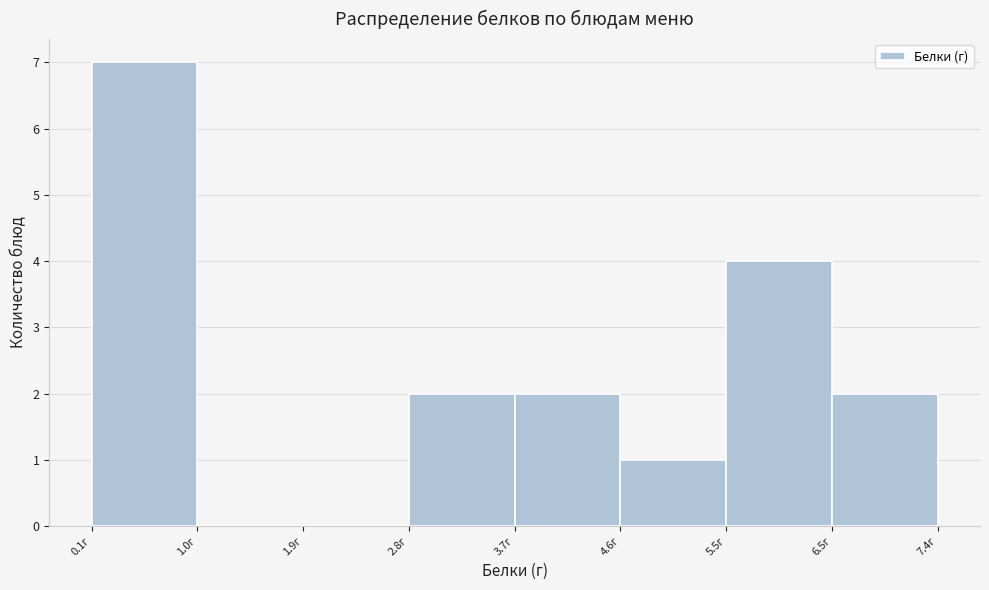

Reading left to right, list every bar in this chart as the range it spans on the x-axis followed by its height. Neither the bar edges nor the heights are printed on the chart, so give them approximately, as read against the axes.

0.1 to 1.0: 7
1.0 to 1.9: 0
1.9 to 2.8: 0
2.8 to 3.7: 2
3.7 to 4.6: 2
4.6 to 5.5: 1
5.5 to 6.5: 4
6.5 to 7.4: 2